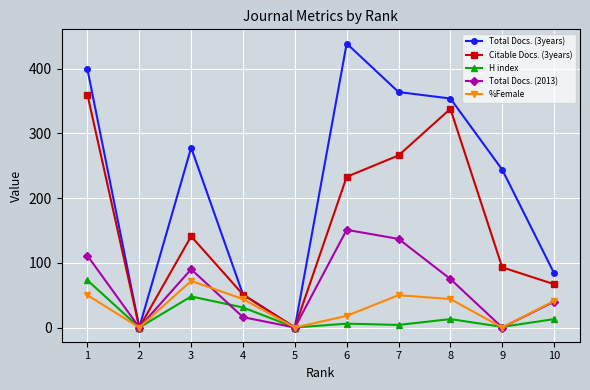

At which label does Citable Docs. (3years) first exceed 141?

1